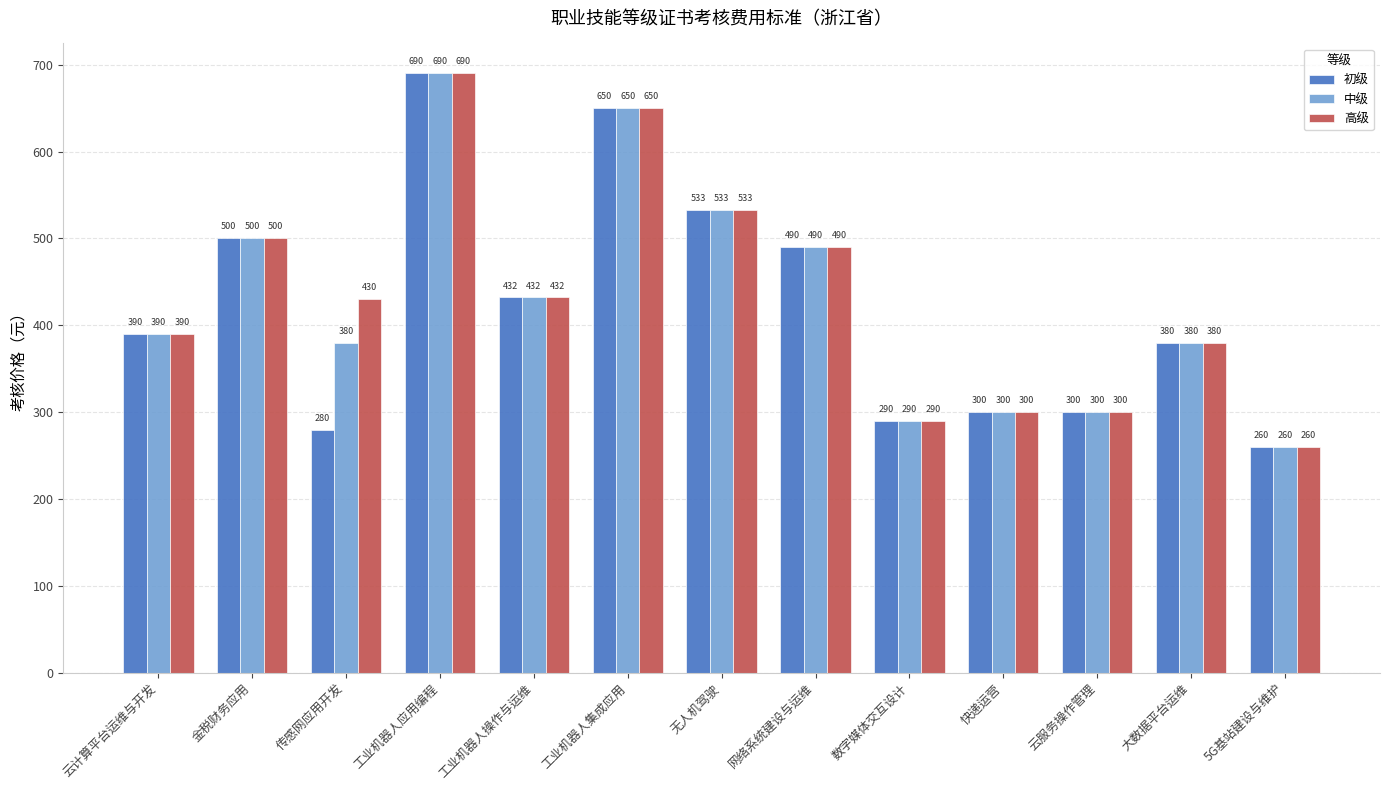

What is the value of the 初级 bar at the 13th from the left?

260